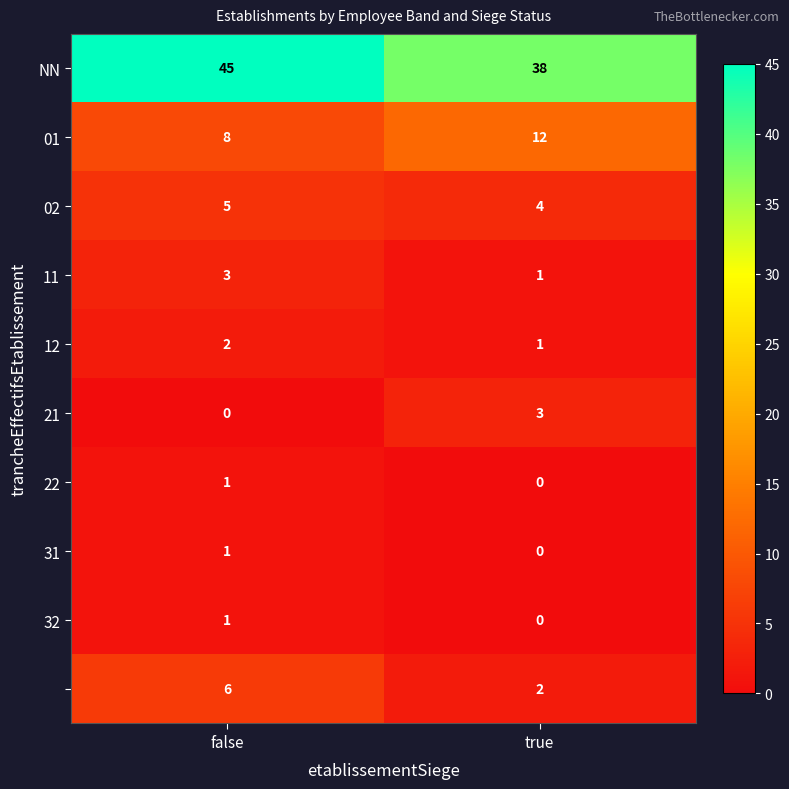

What is the greatest value displayed?

45